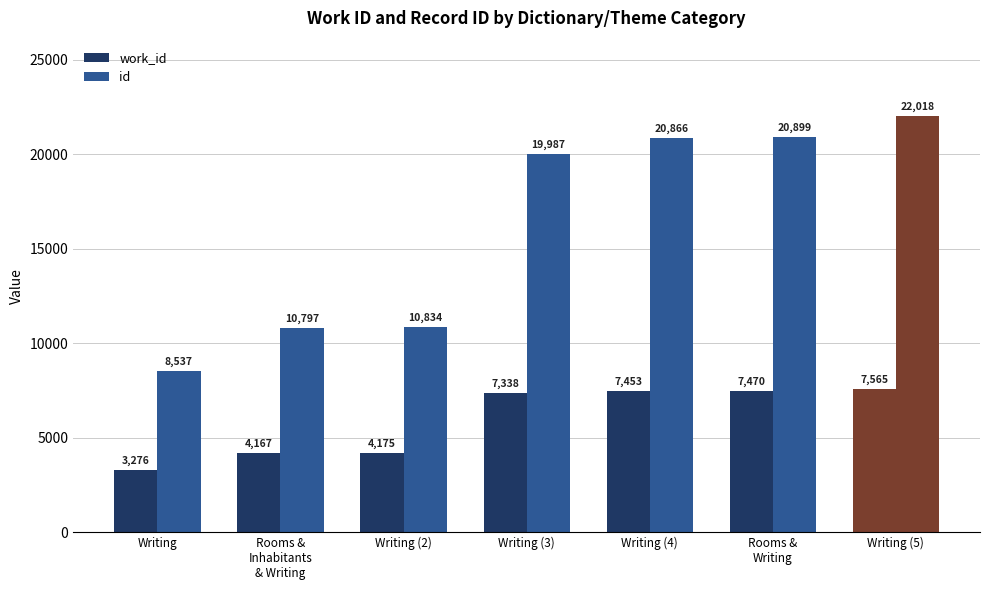

How many distinct data groups are displayed?

2